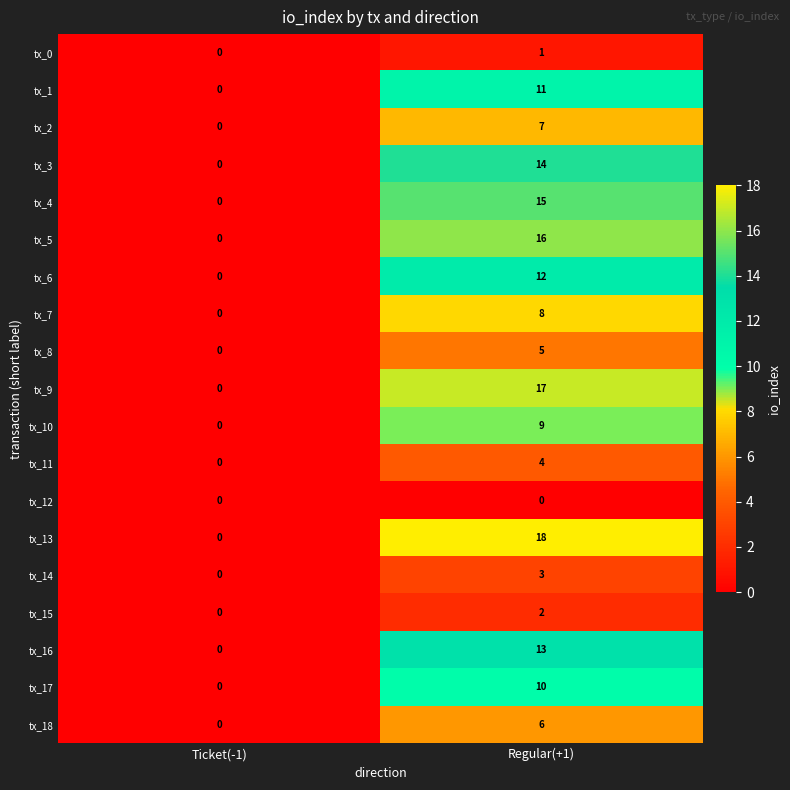

At which category is the sum across all series the highest?

Regular(+1)